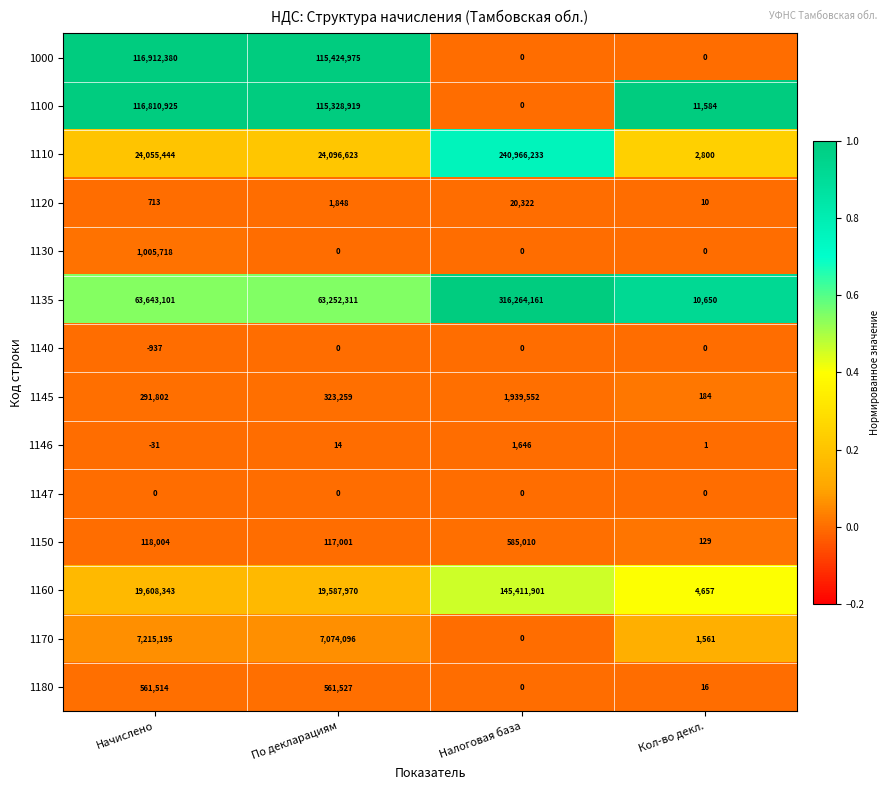

Which series changed the most between По декларациям and Налоговая база?

1135